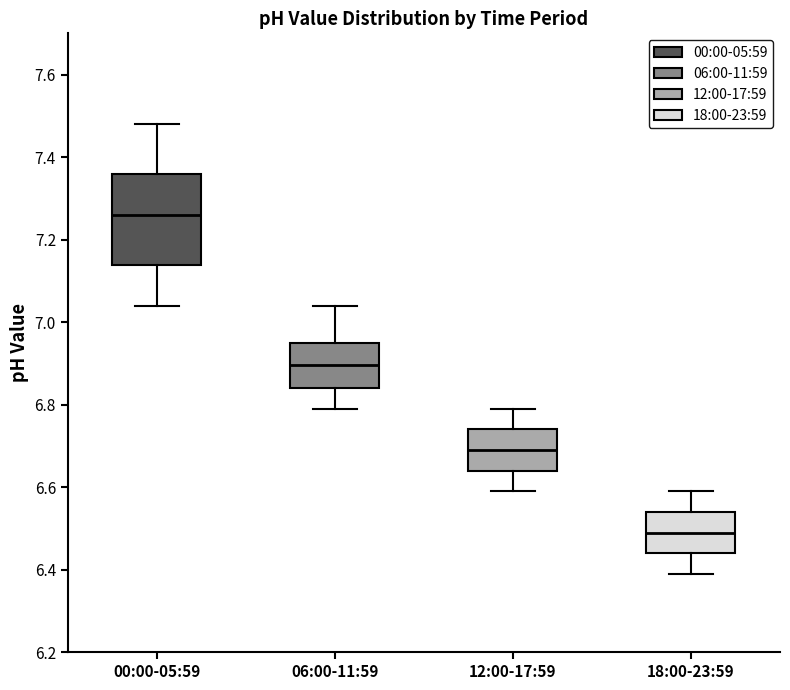

Comparing the boxes themselves (not the whiskers), which one is the tallest?

00:00-05:59